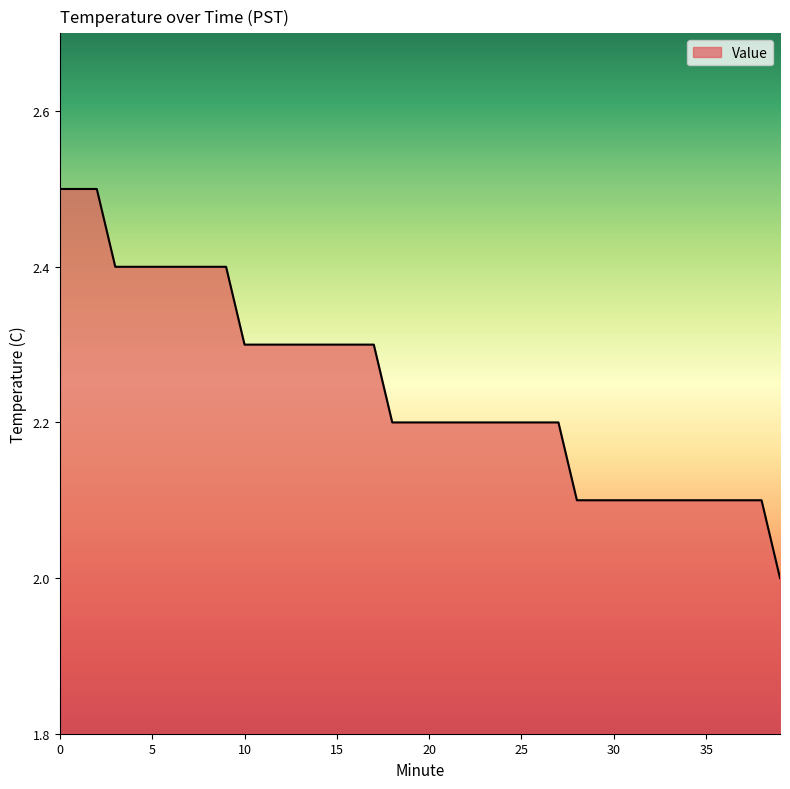

What is the greatest value displayed?

2.5